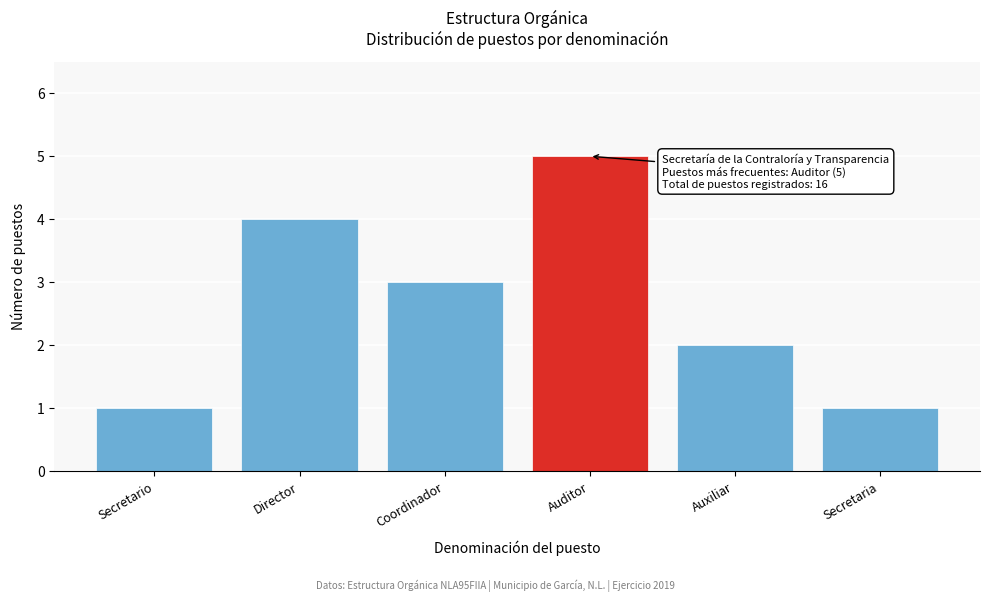

Reading left to right, transcribe all the data shown in this chart.

Secretario=1	Director=4	Coordinador=3	Auditor=5	Auxiliar=2	Secretaria=1